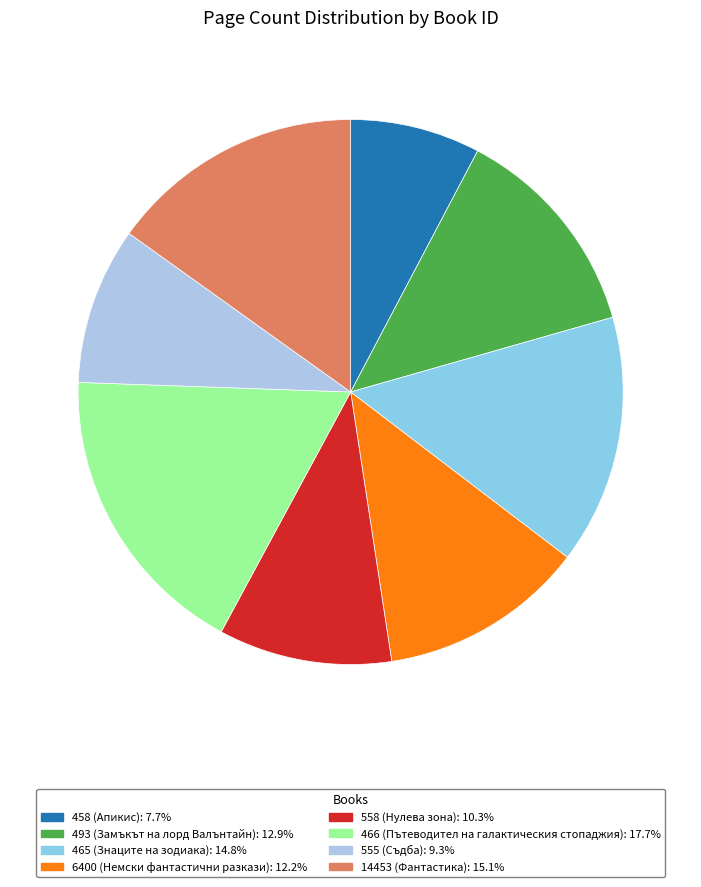

To the nearest percent, what portion does 466 represent?

18%